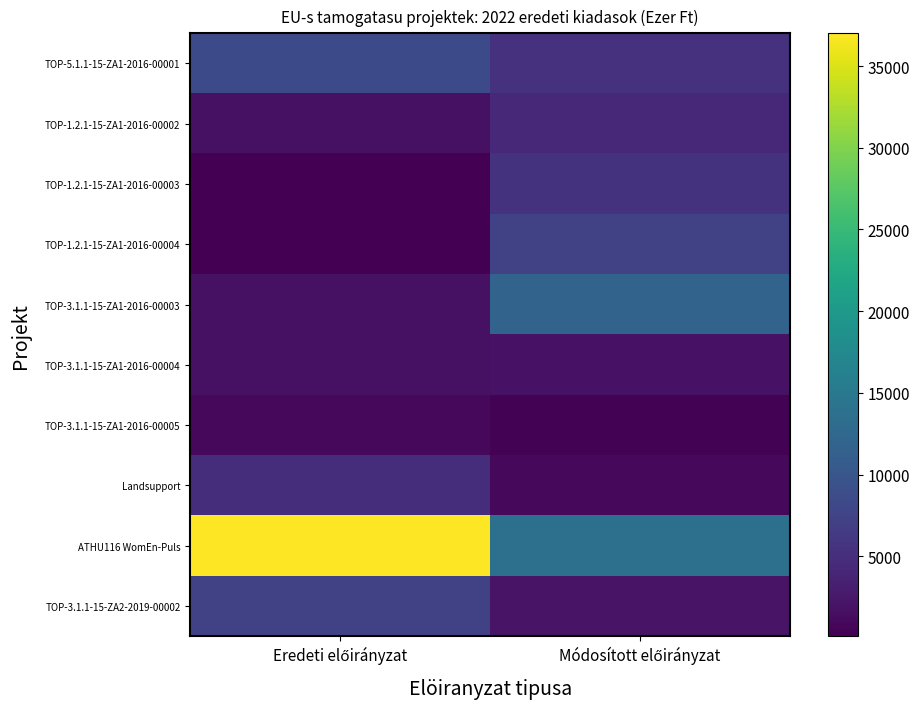

Which category has the lowest value across all series?

Eredeti előirányzat